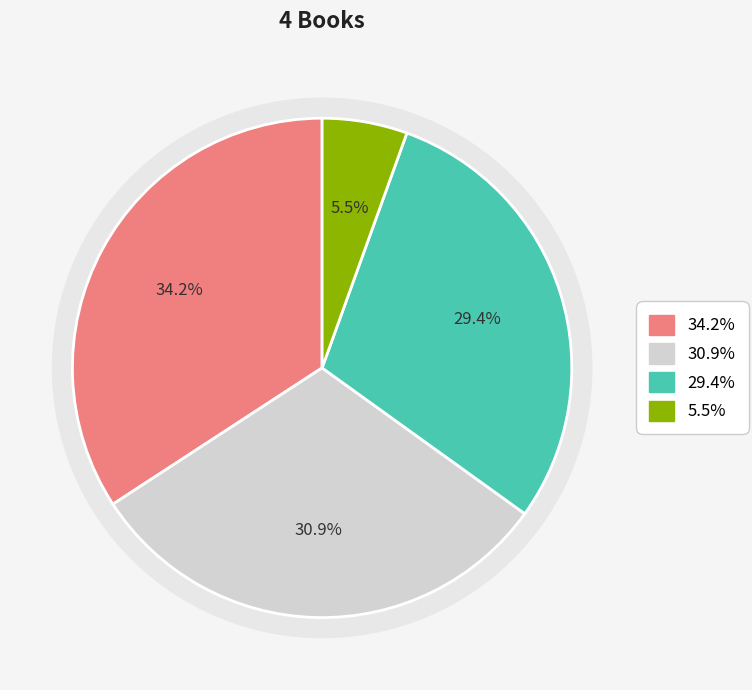

What is the total percentage of The Sound of the Mountain and The Makioka Sisters?

63.6%